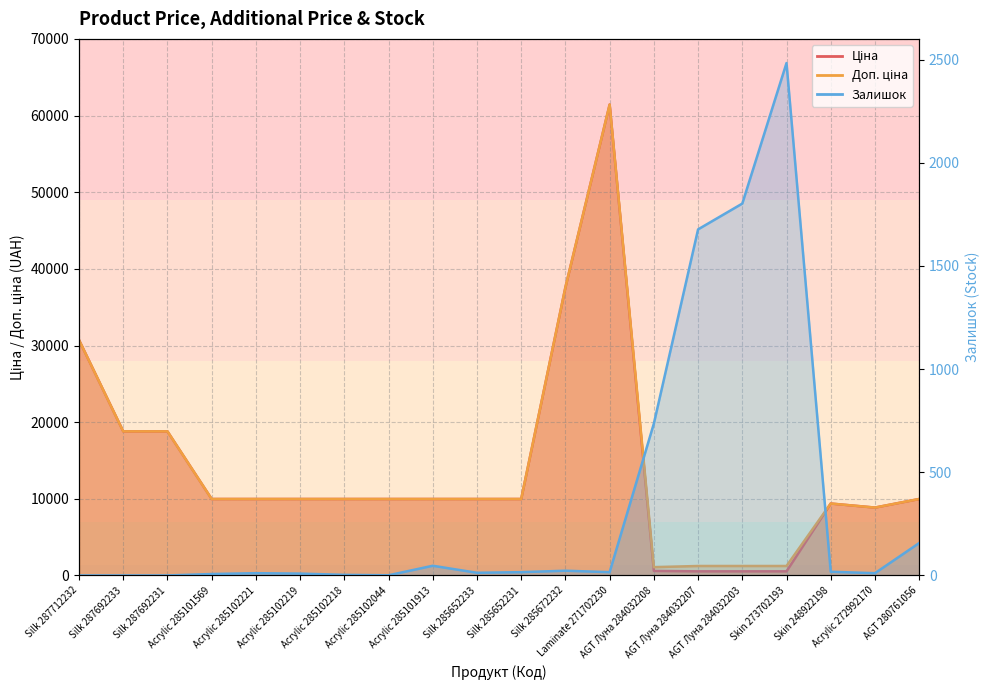

Which label corresponds to the smallest value in the chart?

Silk 287712232